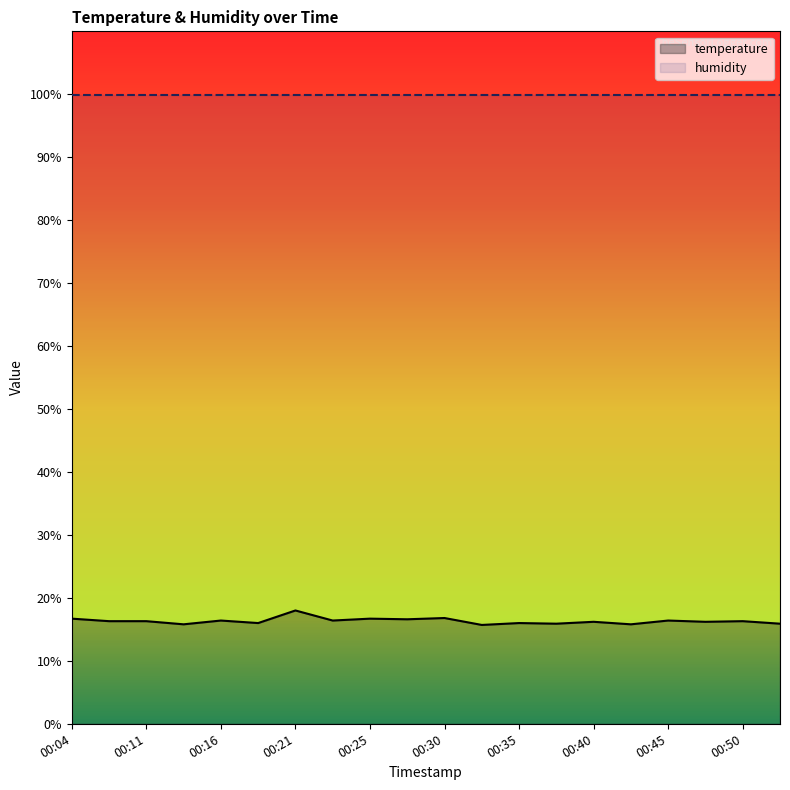

Reading left to right, extract all data points from this chart.

16.7	16.3	16.3	15.8	16.4	16.0	18.0	16.4	16.7	16.6	16.8	15.7	16.0	15.9	16.2	15.8	16.4	16.2	16.3	15.9